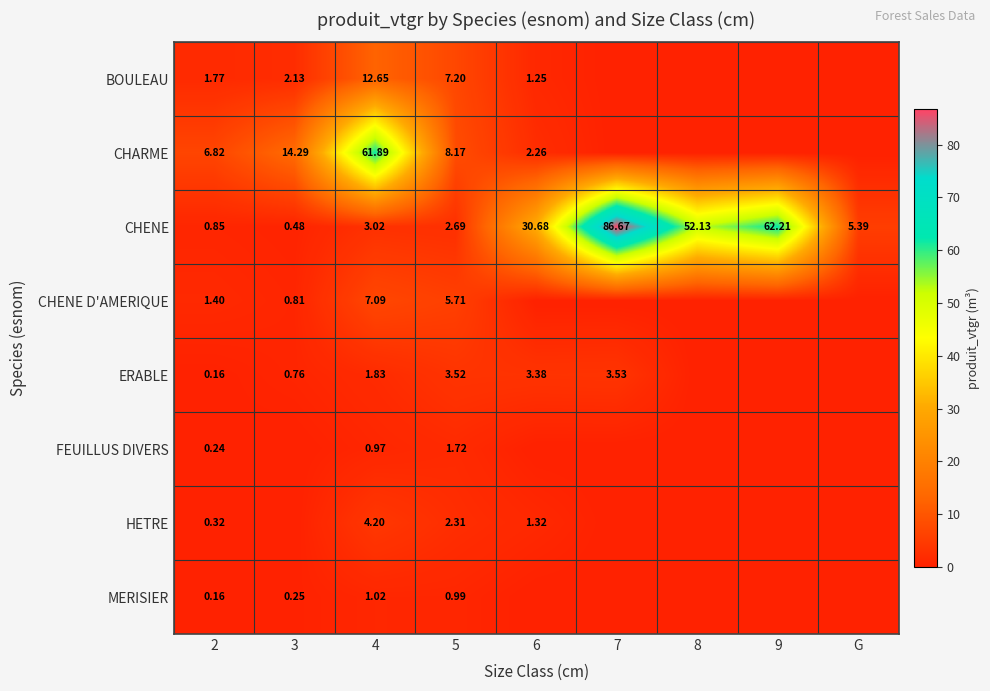

Rank the series at 5 from highest to lowest value.

CHARME, BOULEAU, CHENE D'AMERIQUE, ERABLE, CHENE, HETRE, FEUILLUS DIVERS, MERISIER